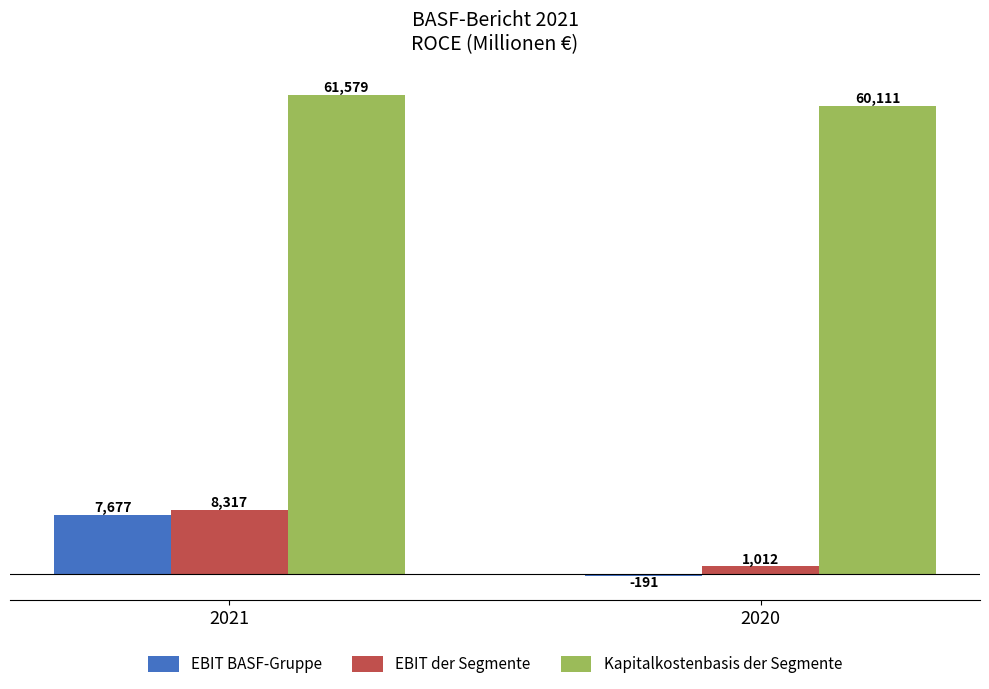

What are all the series names shown in the legend?

EBIT BASF-Gruppe, EBIT der Segmente, Kapitalkostenbasis der Segmente